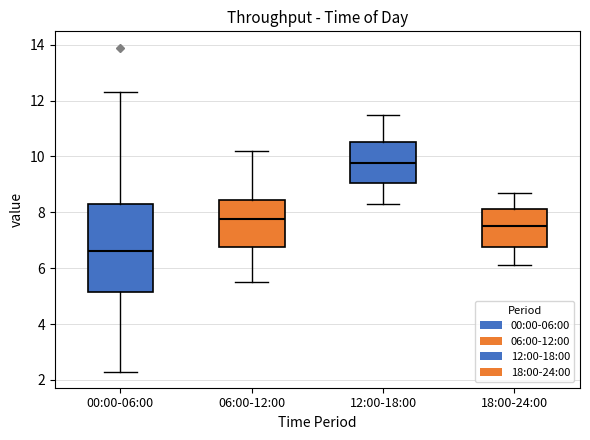

Which box is the tallest, from its lower edge to its upper edge?

00:00-06:00